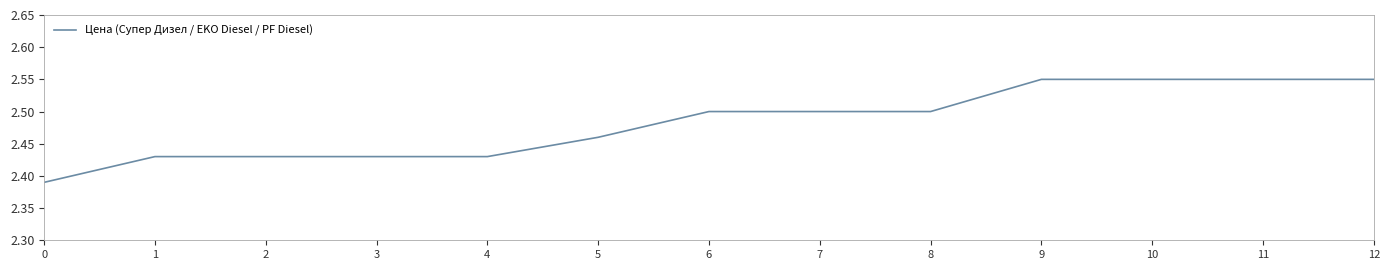

Which has a higher value, 8 or 0?

8